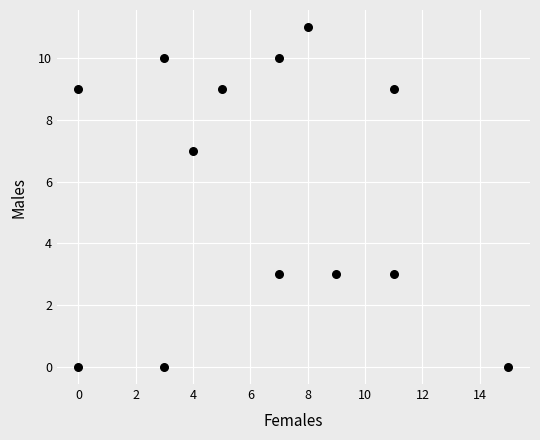

What is the range of Y values (max minus min)?

11